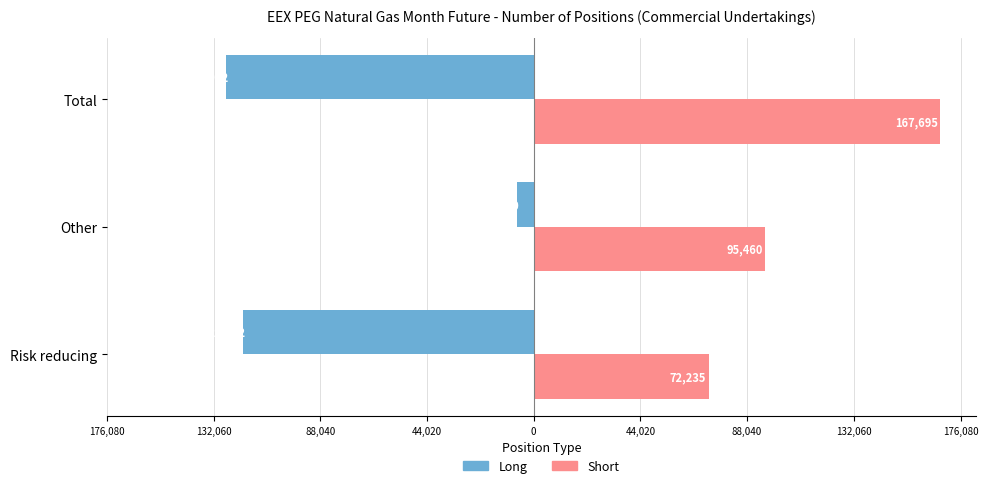

Which series has the largest total across all categories?

Short